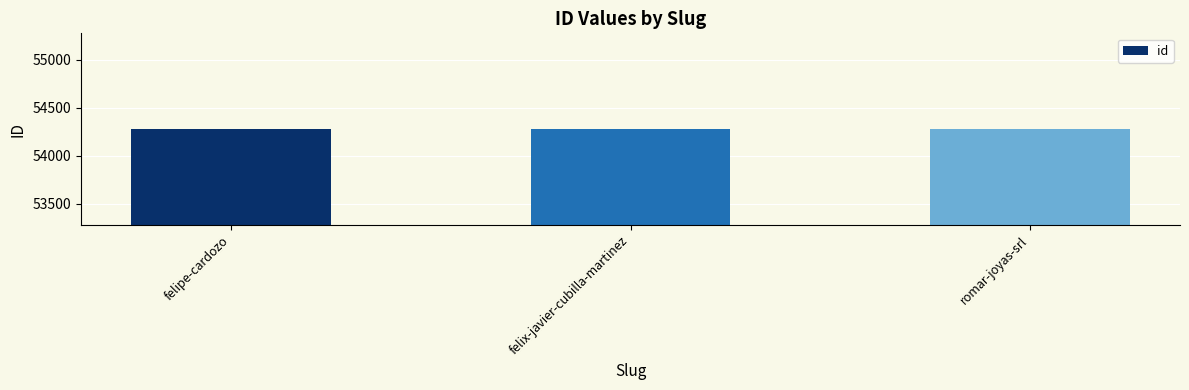

What is the approximate value at felix-javier-cubilla-martinez?

54278